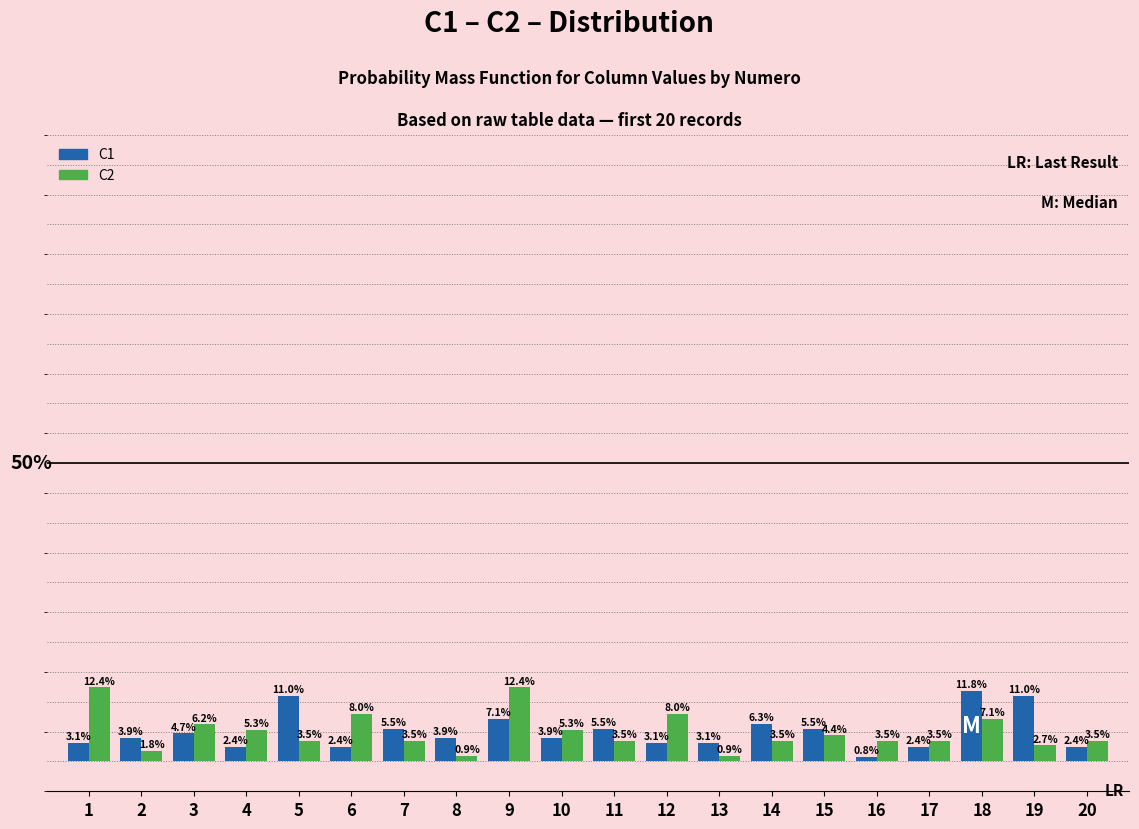

List the series in order of their overall mean, lowest first.

C1, C2